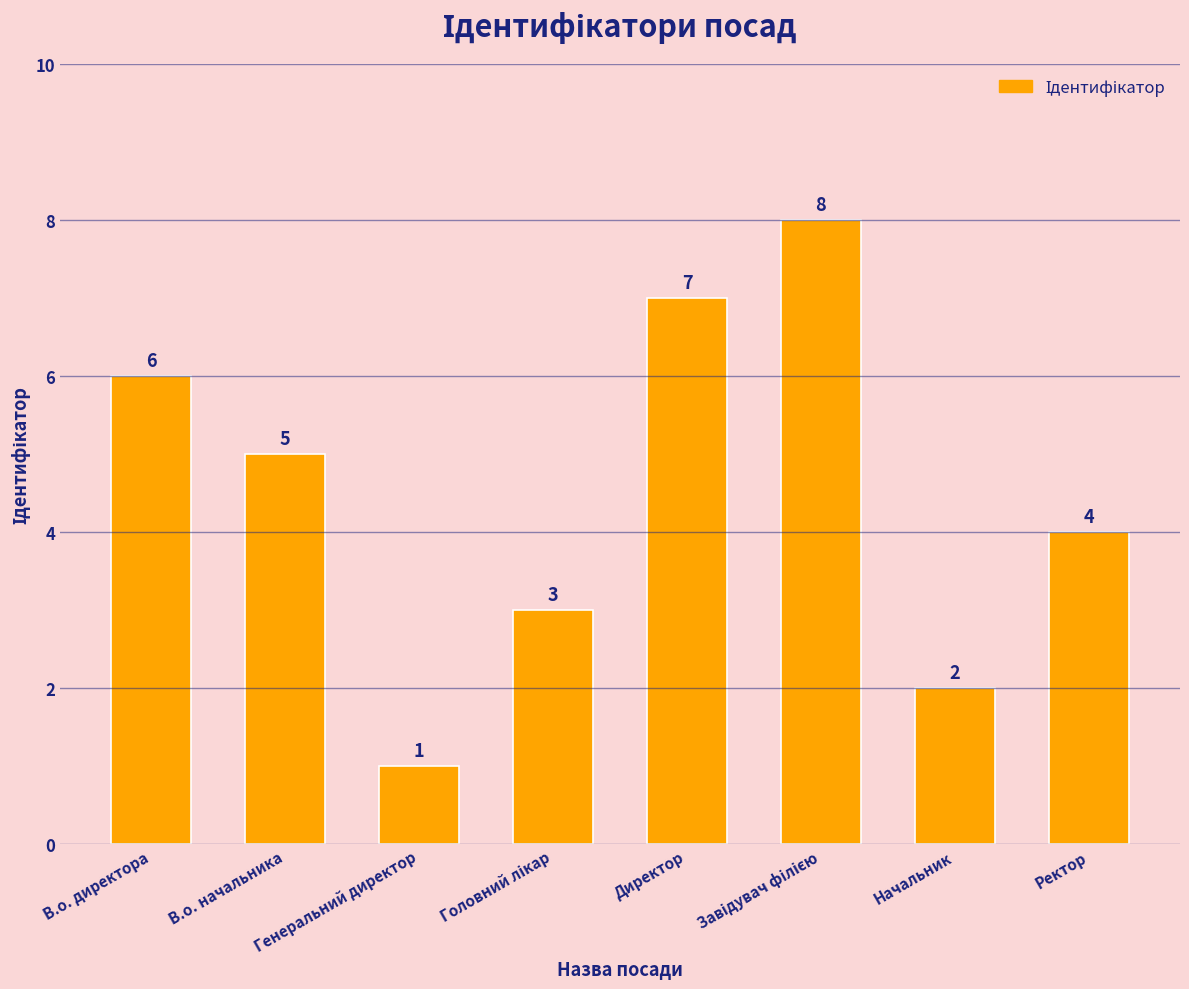

What is the difference between the second highest and minimum values?

6